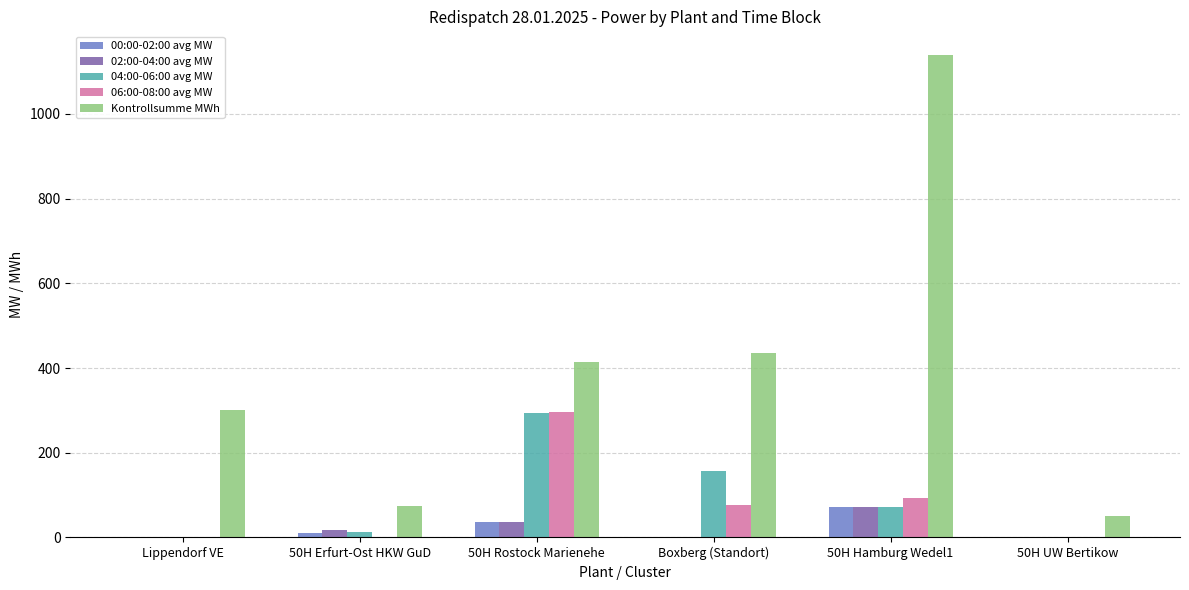

What is the sum of all 02:00-04:00 avg MW values?

126.3